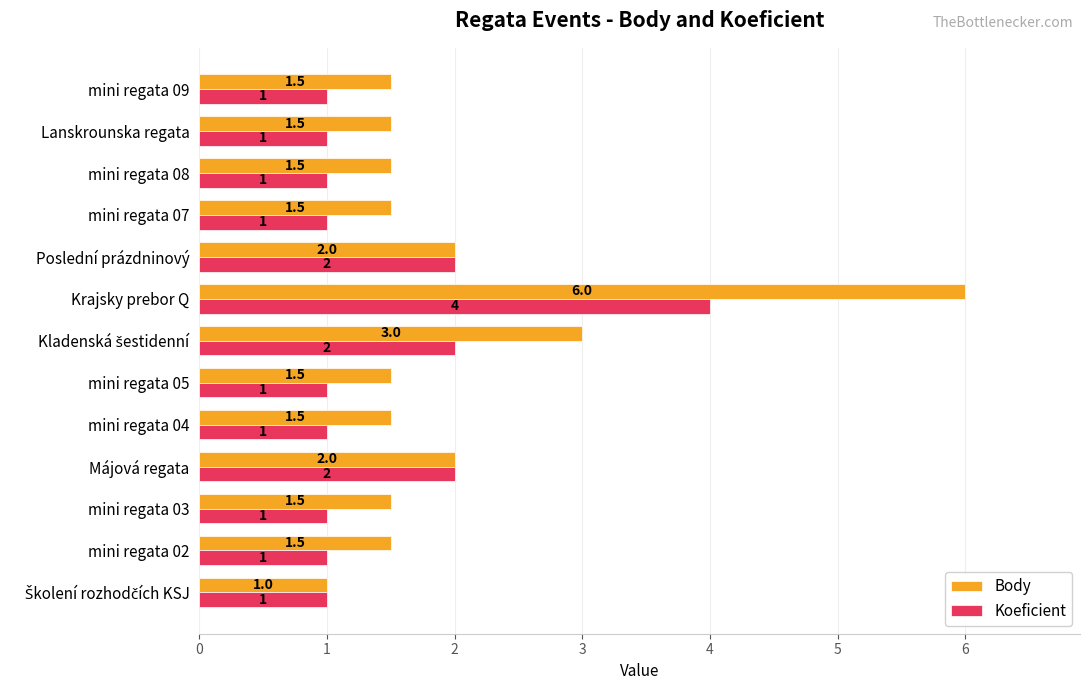

Rank the series by their average value, from highest to lowest.

Body, Koeficient